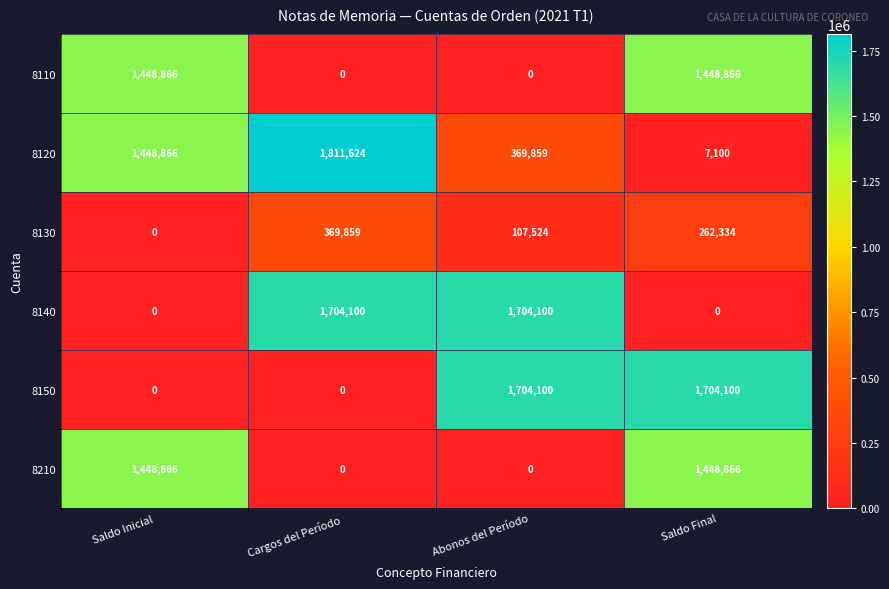

How many series are shown in this chart?

6